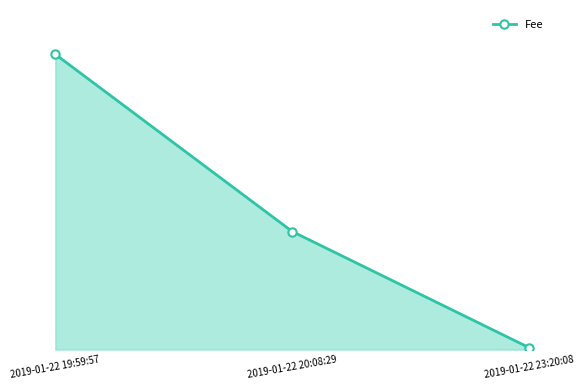

Rank the categories by value from lowest to highest.

2019-01-22 23:20:08, 2019-01-22 20:08:29, 2019-01-22 19:59:57